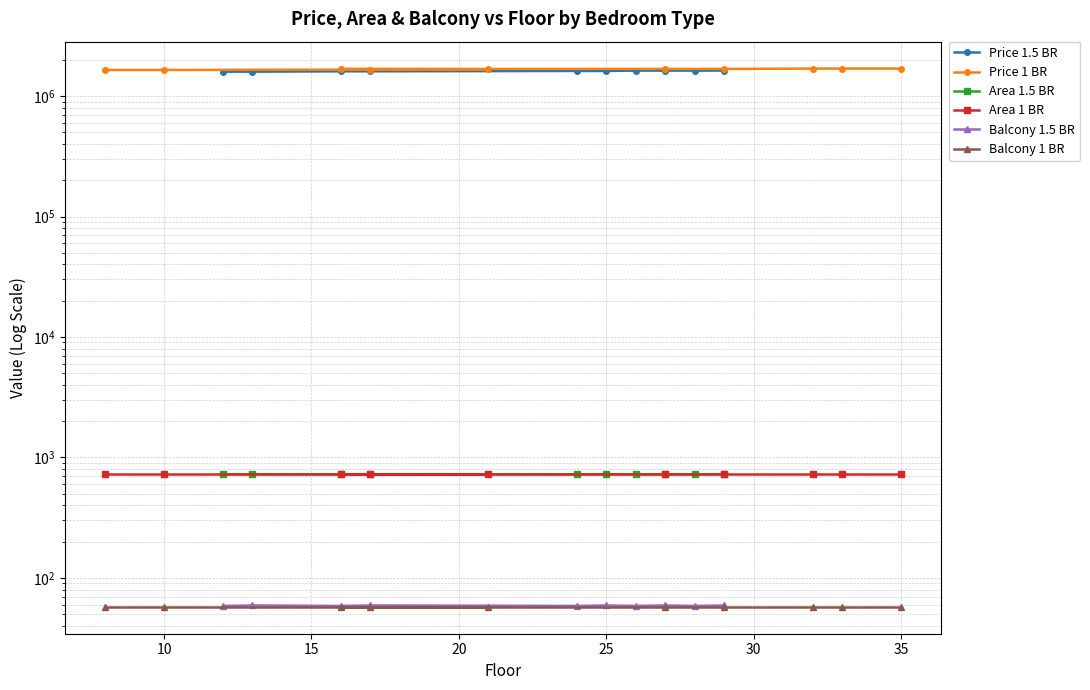

Which series has the largest range (max minus min)?

Price 1 BR